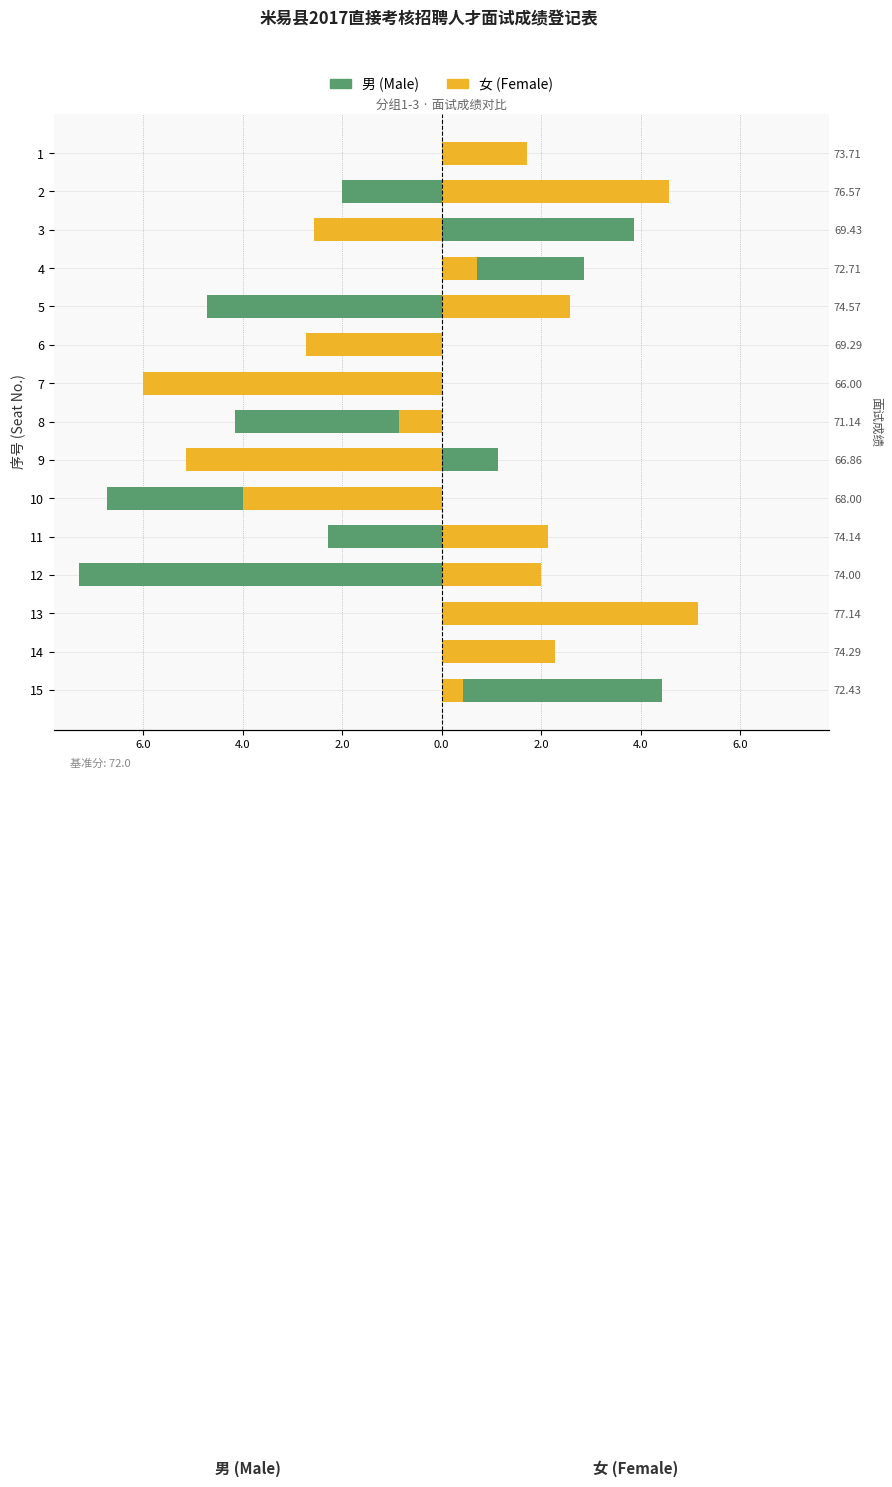

How many distinct data groups are displayed?

2